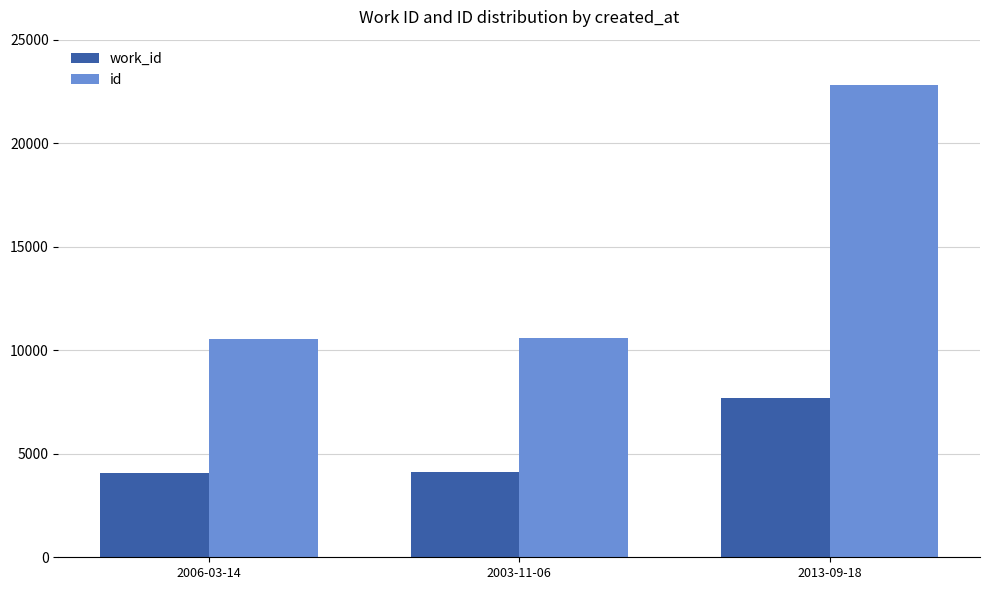

True or false: work_id has a value of 4136 at 2003-11-06.

True